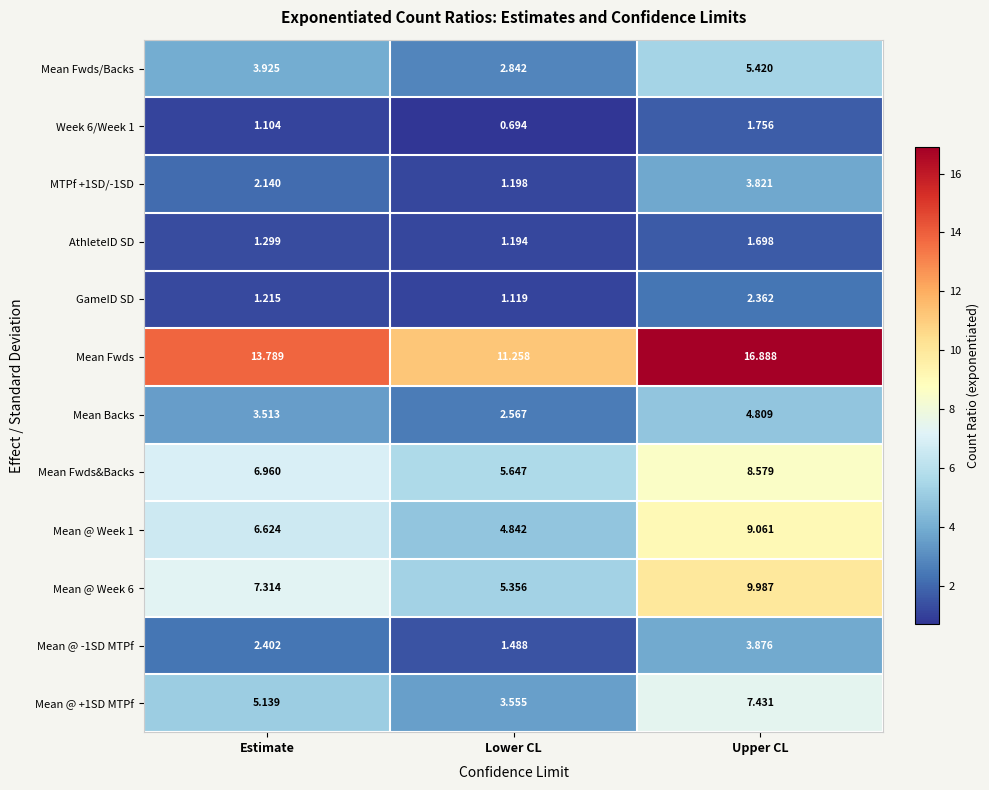

Which series changed the most between Estimate and Upper CL?

Mean Fwds